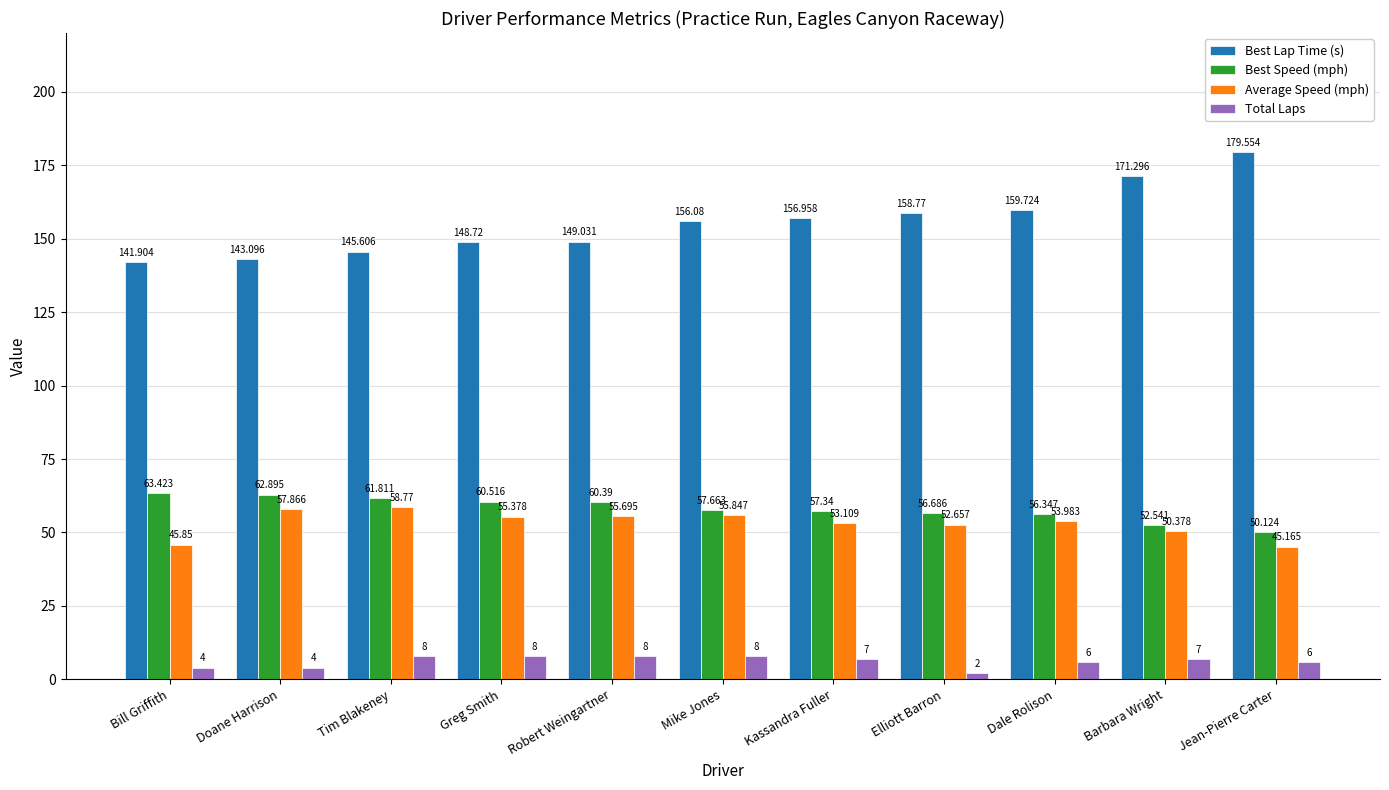

What is the difference between the second highest and second lowest values in the Best Speed (mph) series?

10.4